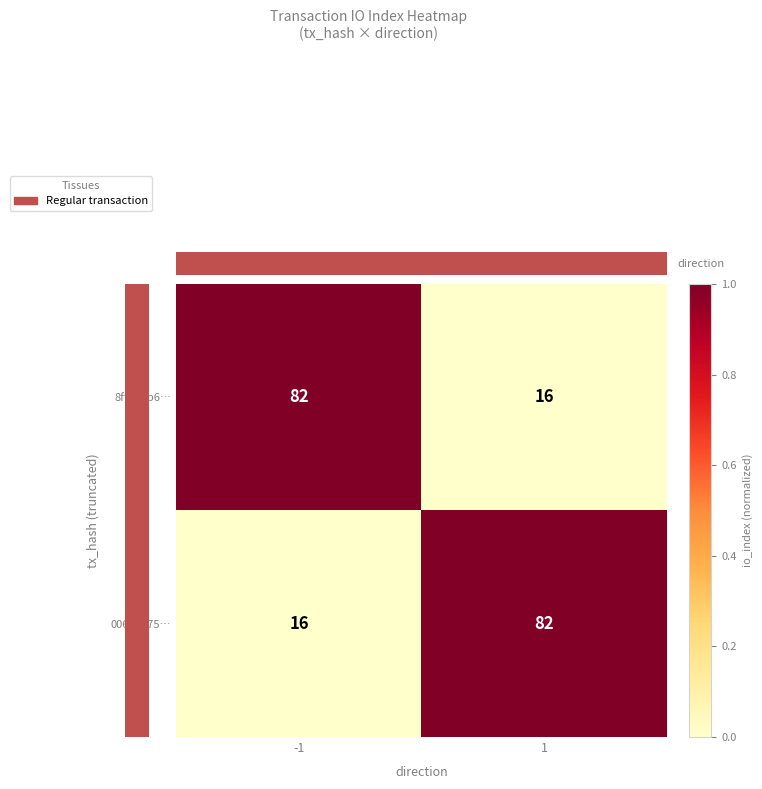

At 1, list the series in order from largest to smallest.

00642275…, 8ffd06b6…